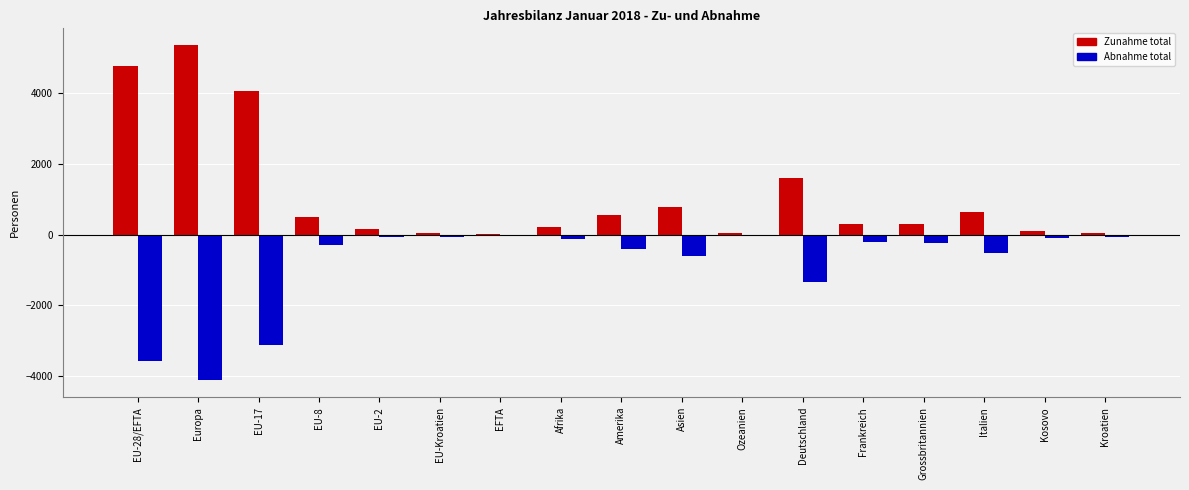

What is the highest value of the Zunahme total series?

5366